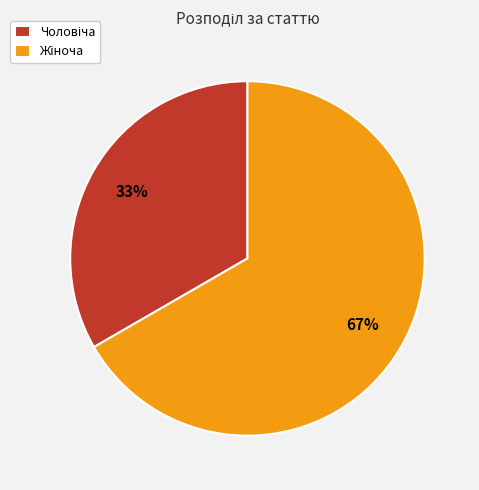

To the nearest percent, what is the average slice percentage?

50%